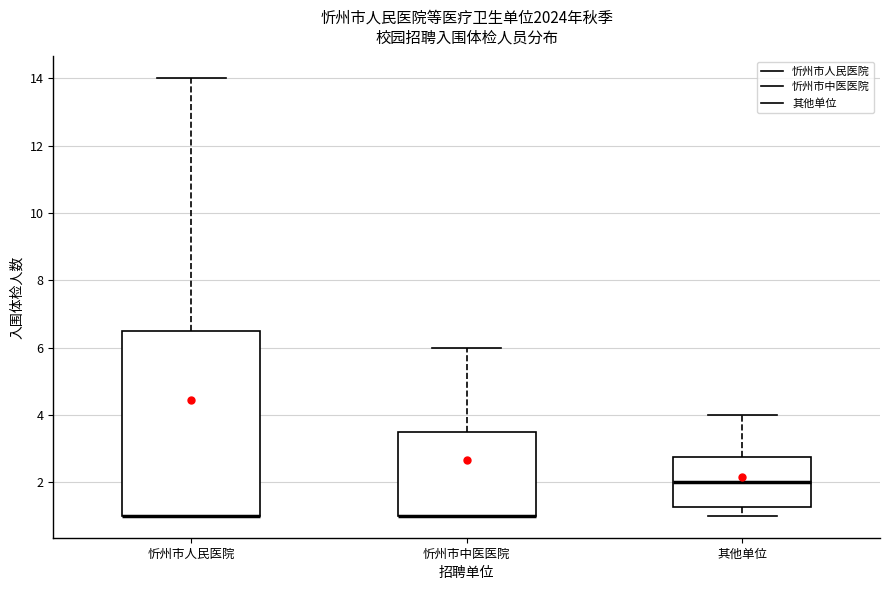

Reading left to right, read every box against the y-axis: the position of its median line, the range the box covers, and the ends of its whiskers. The values are not printed on the chart, so give them approximately, as read against the axis.

忻州市人民医院: median 1.0 (drawn on the box's lower edge), box 1.0 to 6.6, whiskers 1.0 to 14.0
忻州市中医医院: median 1.0 (drawn on the box's lower edge), box 1.0 to 3.6, whiskers 1.0 to 6.0
其他单位: median 2.0, box 1.2 to 2.8, whiskers 1.0 to 4.0